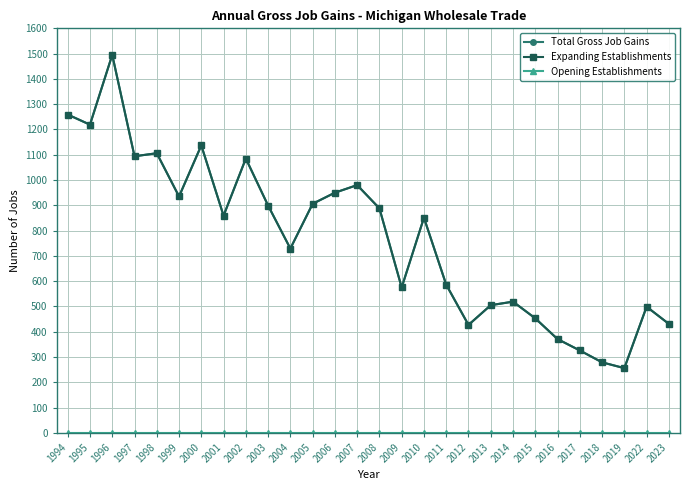

Which has a higher value, 2015 or 2000?

2000